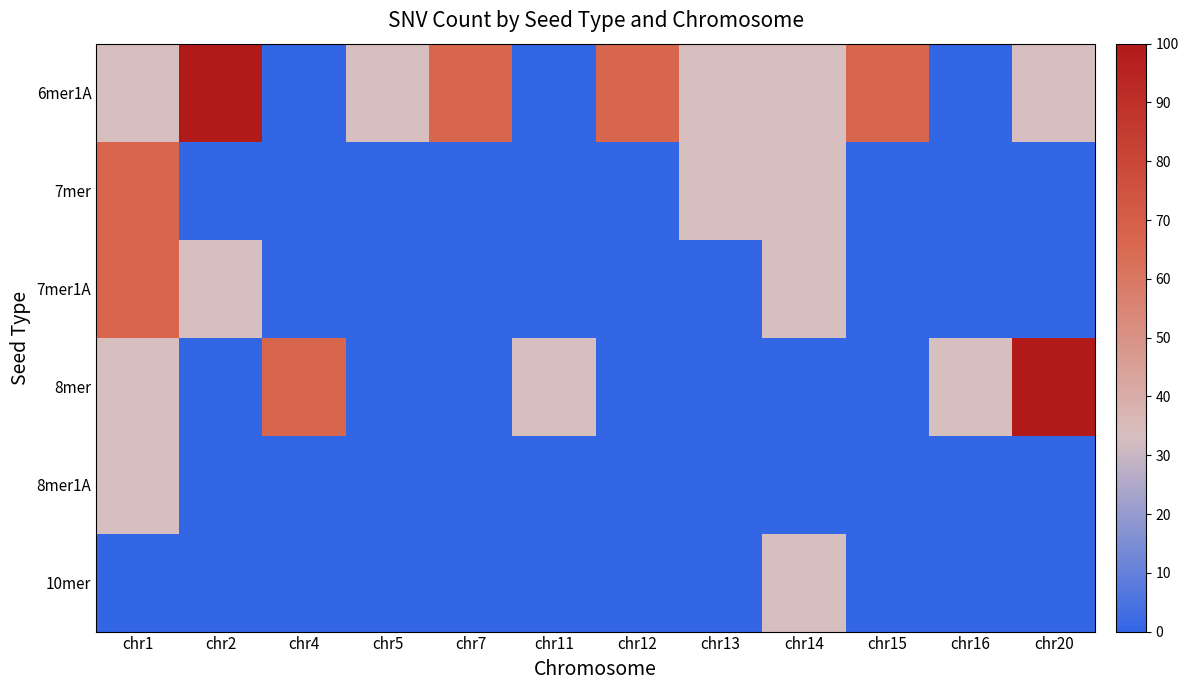

What is the difference between the highest and lowest values at chr7?

66.7